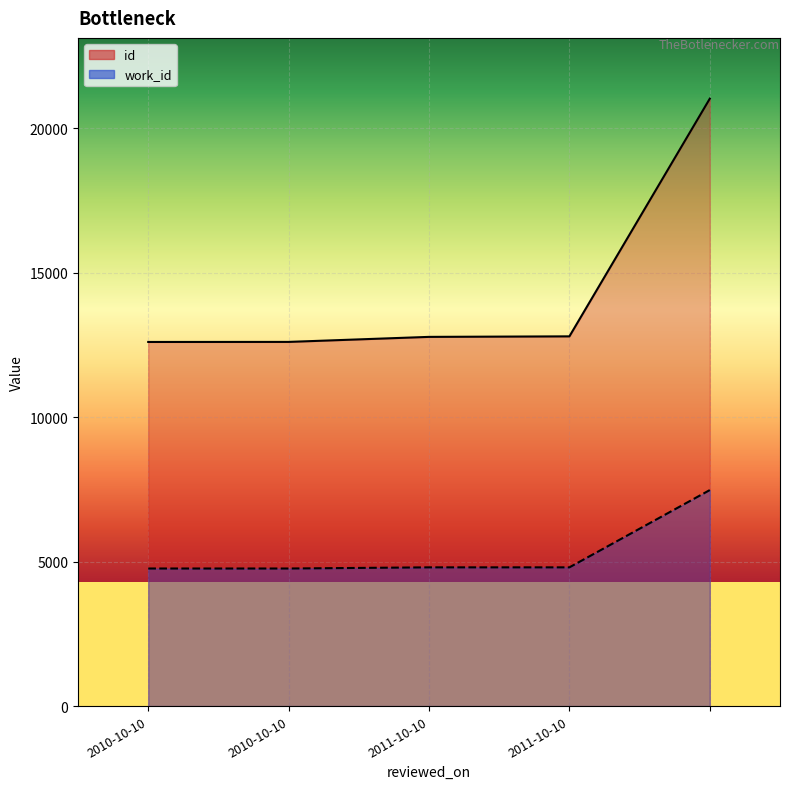

What value does the work_id series have at 2010-10-10, to the nearest 50?

4750